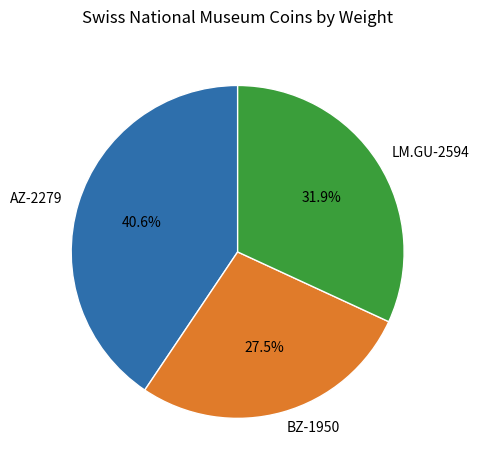

Does any single category account for the majority?

No